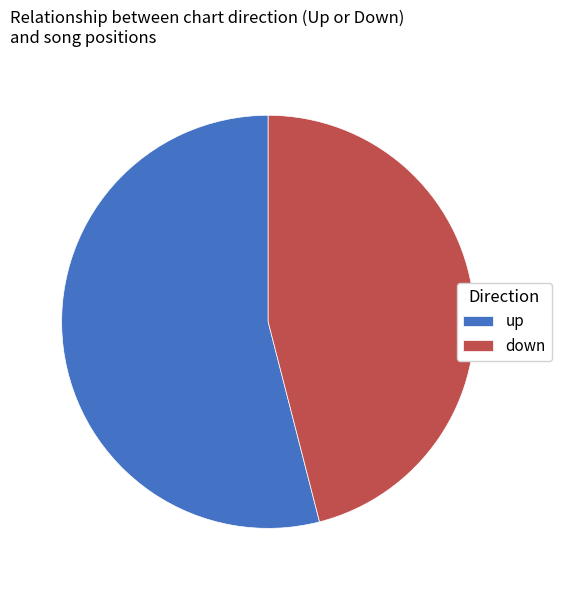

Which slice is the smallest?

down